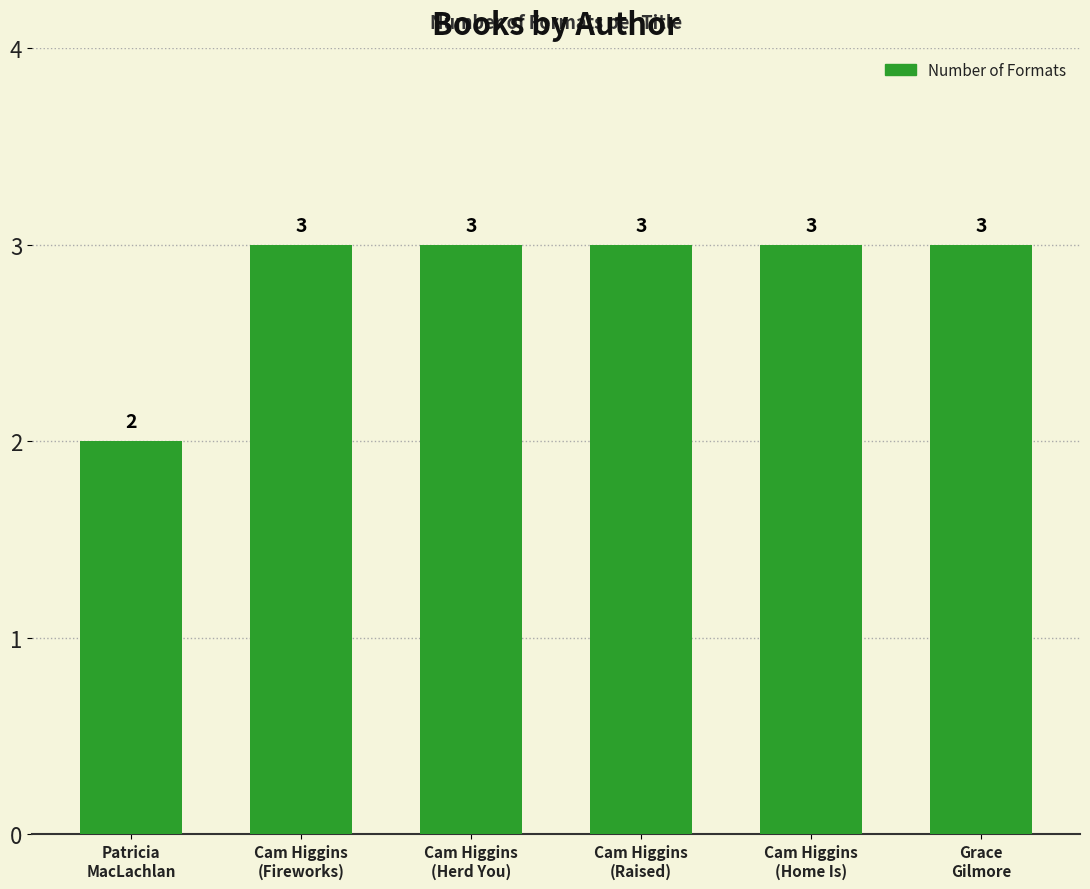

Is it true that the value at Cam Higgins
(Fireworks) is 5?

False